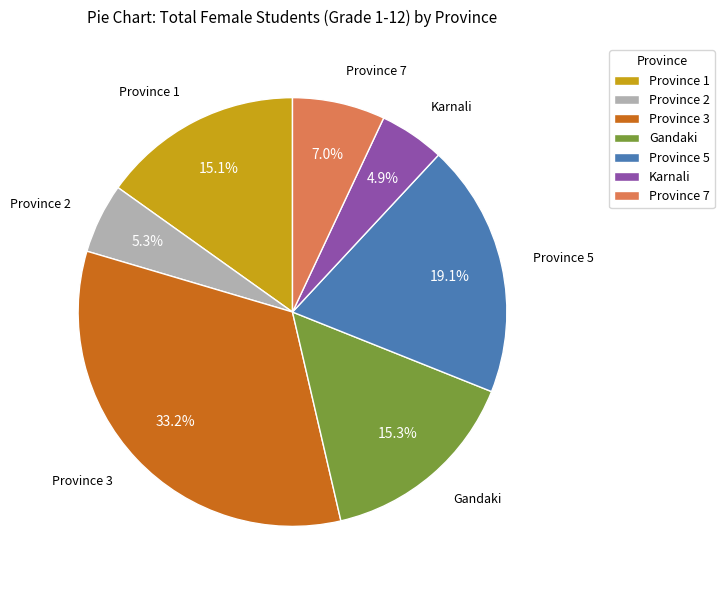

Which slice is the largest?

Province 3